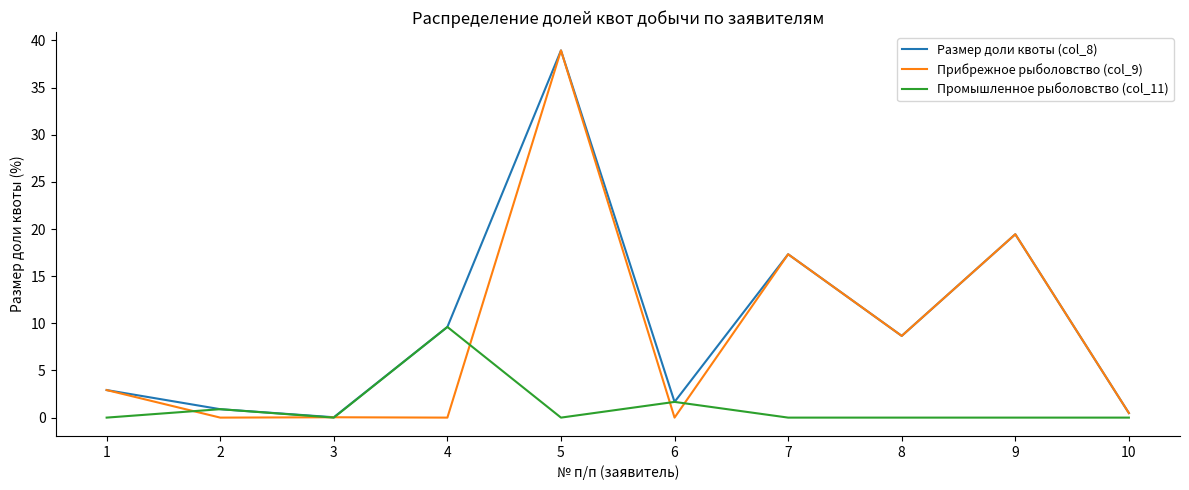

What is the difference between the highest and lowest values at 9?

19.4